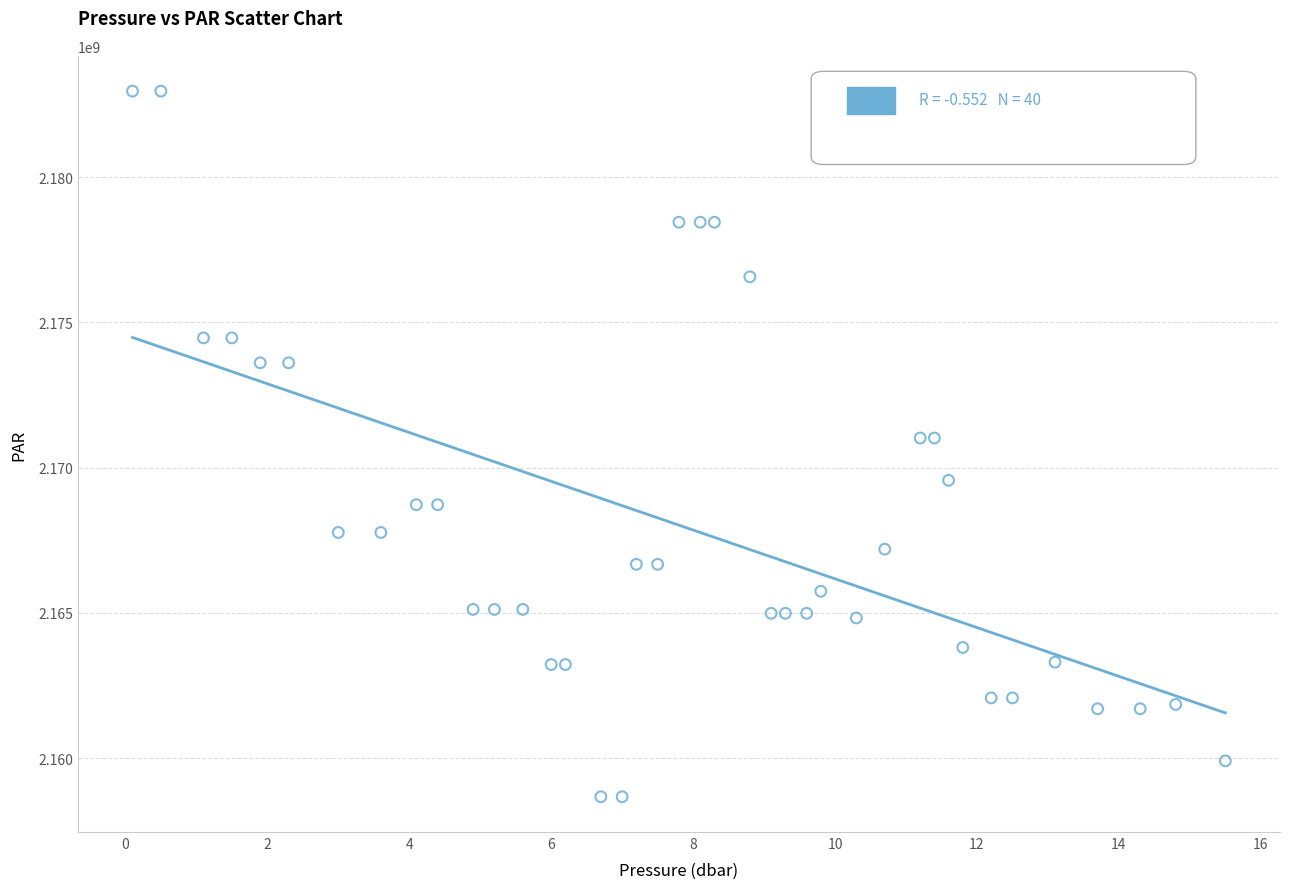

What is the range of Y values (max minus min)?

24283702